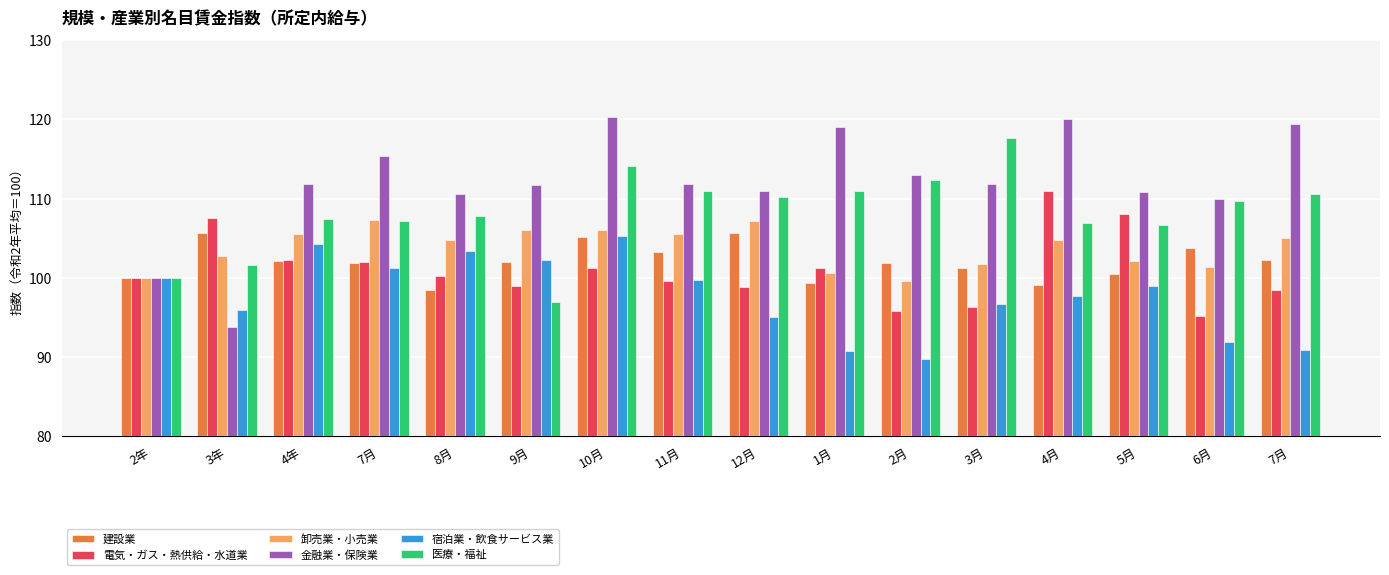

Count the number of data series in this chart.

6